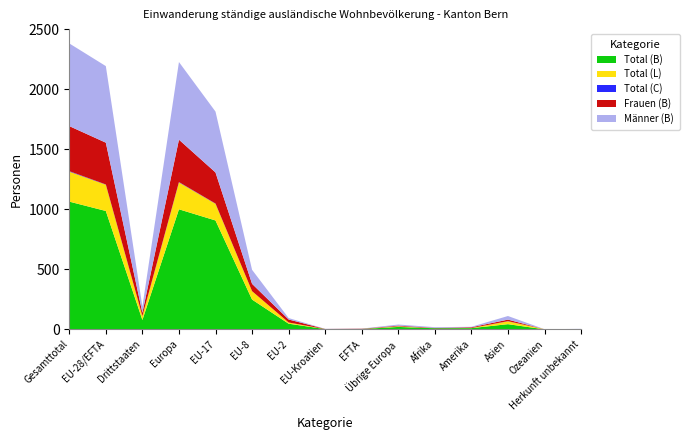

Reading left to right, transcribe all the data shown in this chart.

Total (B): Gesamttotal=1064	EU-28/EFTA=986	Drittstaaten=78	Europa=1000	EU-17=907	EU-8=248	EU-2=47	EU-Kroatien=2	EFTA=3	Übrige Europa=20	Afrika=9	Amerika=10	Asien=43	Ozeanien=0	Herkunft unbekannt=2
Total (L): Gesamttotal=250	EU-28/EFTA=219	Drittstaaten=31	Europa=224	EU-17=139	EU-8=70	EU-2=10	EU-Kroatien=0	EFTA=0	Übrige Europa=5	Afrika=0	Amerika=1	Asien=24	Ozeanien=1	Herkunft unbekannt=0
Total (C): Gesamttotal=4	EU-28/EFTA=2	Drittstaaten=2	Europa=3	EU-17=2	EU-8=0	EU-2=0	EU-Kroatien=0	EFTA=0	Übrige Europa=1	Afrika=0	Amerika=0	Asien=1	Ozeanien=0	Herkunft unbekannt=0
Frauen (B): Gesamttotal=375	EU-28/EFTA=348	Drittstaaten=27	Europa=353	EU-17=259	EU-8=61	EU-2=25	EU-Kroatien=1	EFTA=2	Übrige Europa=5	Afrika=3	Amerika=6	Asien=13	Ozeanien=0	Herkunft unbekannt=0
Männer (B): Gesamttotal=689	EU-28/EFTA=638	Drittstaaten=51	Europa=647	EU-17=507	EU-8=117	EU-2=12	EU-Kroatien=1	EFTA=1	Übrige Europa=9	Afrika=6	Amerika=4	Asien=30	Ozeanien=0	Herkunft unbekannt=2